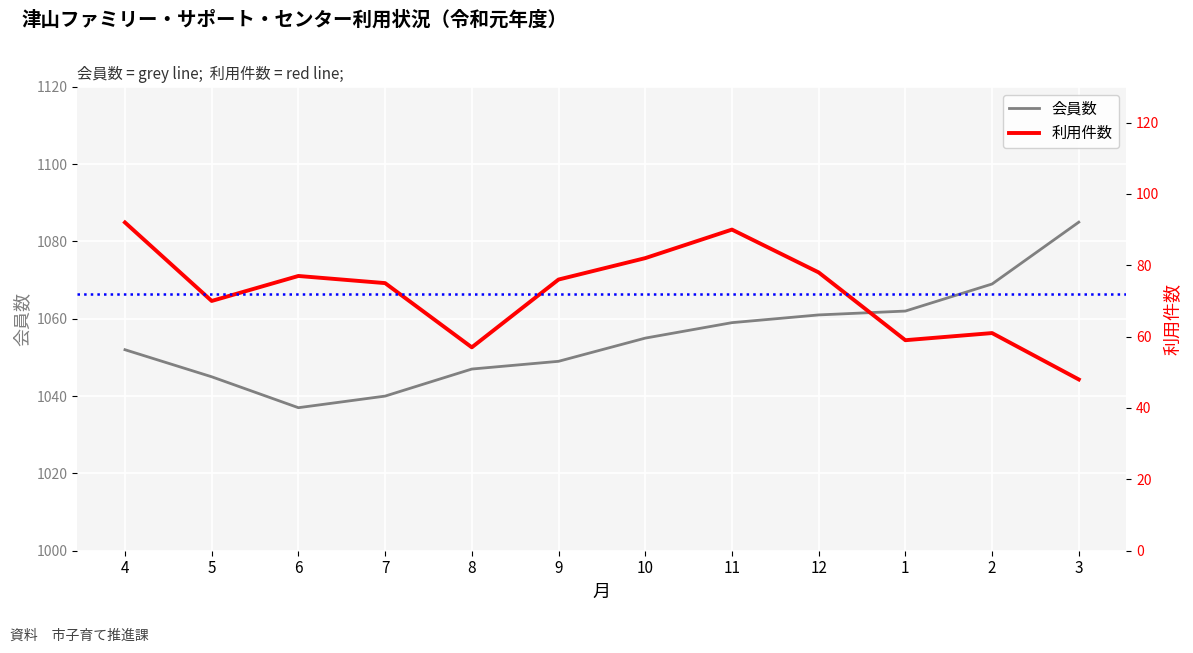

Is it true that 利用件数 equals 90 at 11?

True